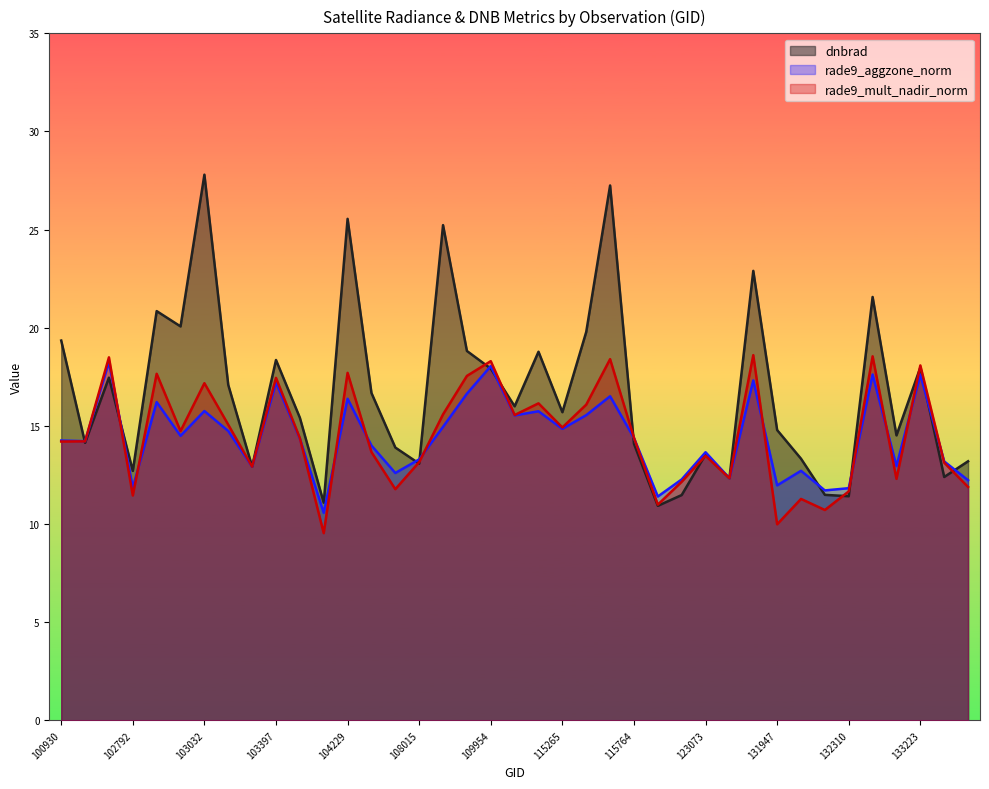

The value of rade9_aggzone_norm at 104229 is 16.2. True or false?

True